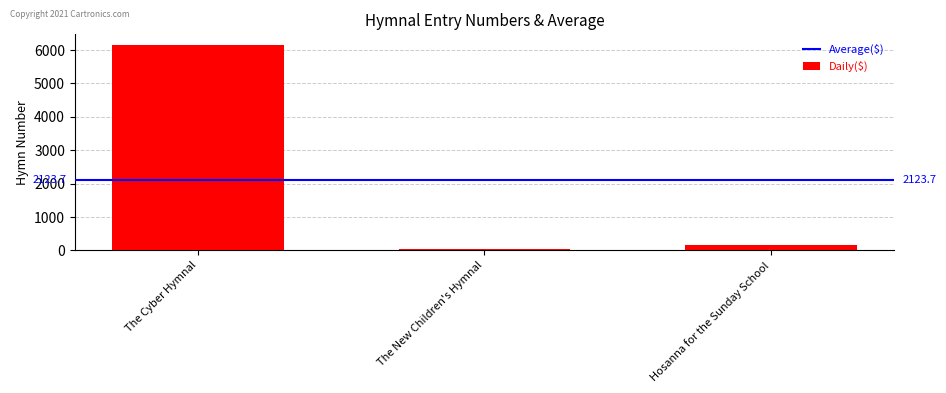

How many series are shown in this chart?

1